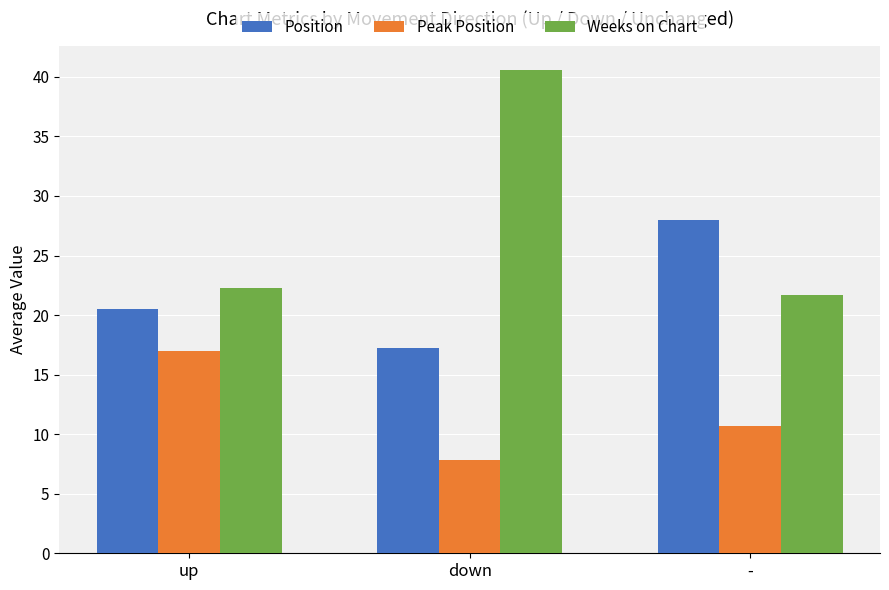

What is the sum of all Position values?

65.7